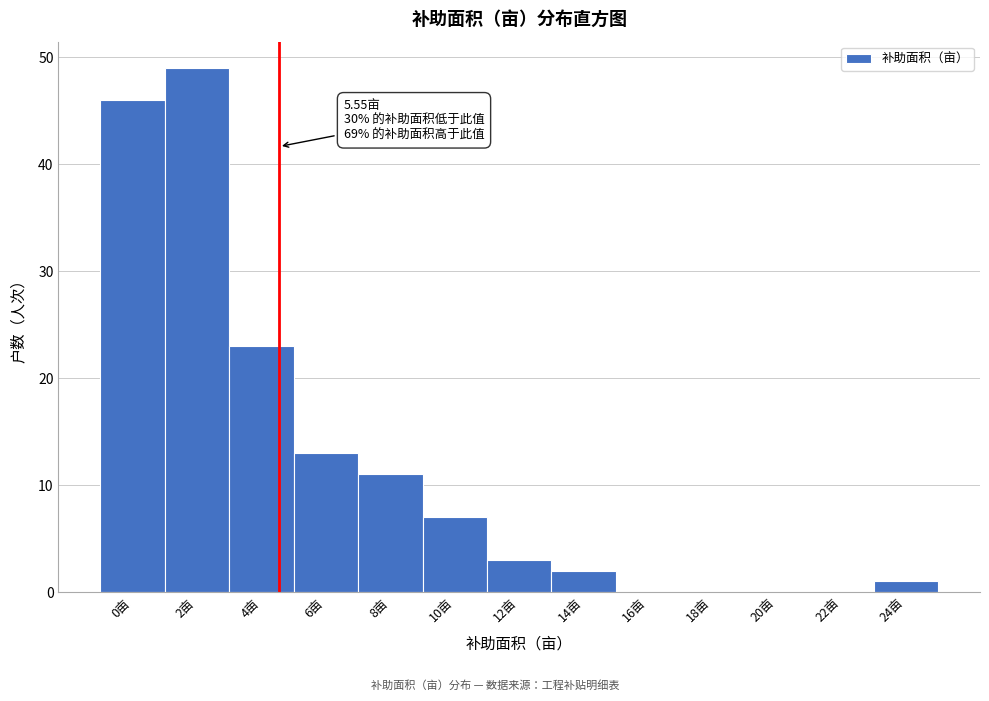

Reading left to right, list all the values displayed in this chart.

0亩=46	2亩=49	4亩=23	6亩=13	8亩=11	10亩=7	12亩=3	14亩=2	16亩=0	18亩=0	20亩=0	22亩=0	24亩=1